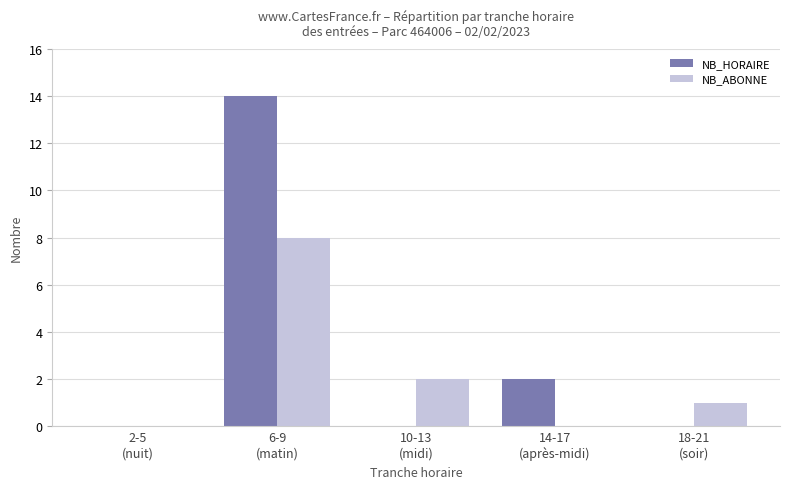

What is the highest value of the NB_ABONNE series?

8